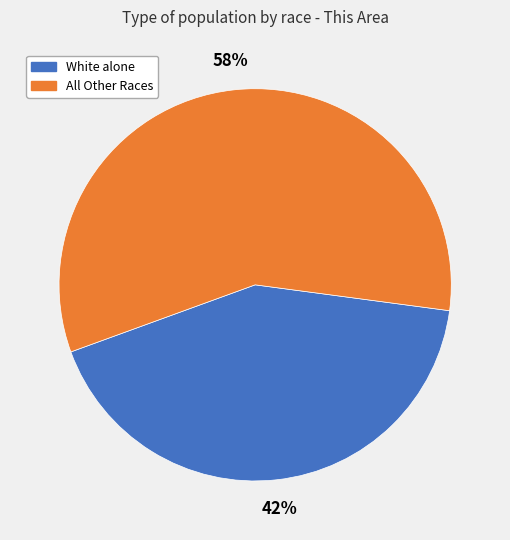

How many slices are in this pie chart?

2